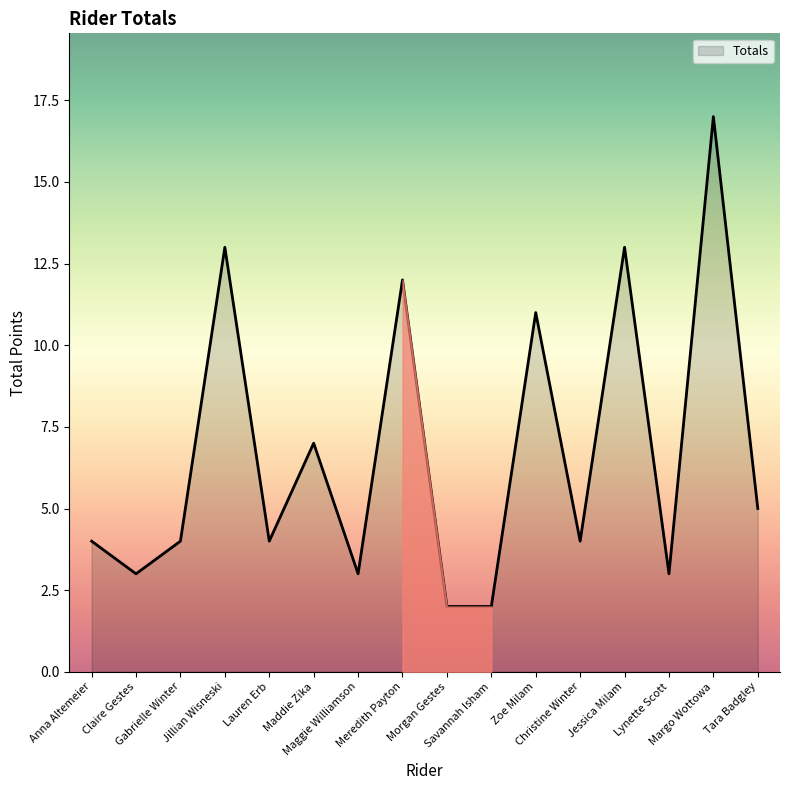

Does the chart display data point markers on the line(s)?

No